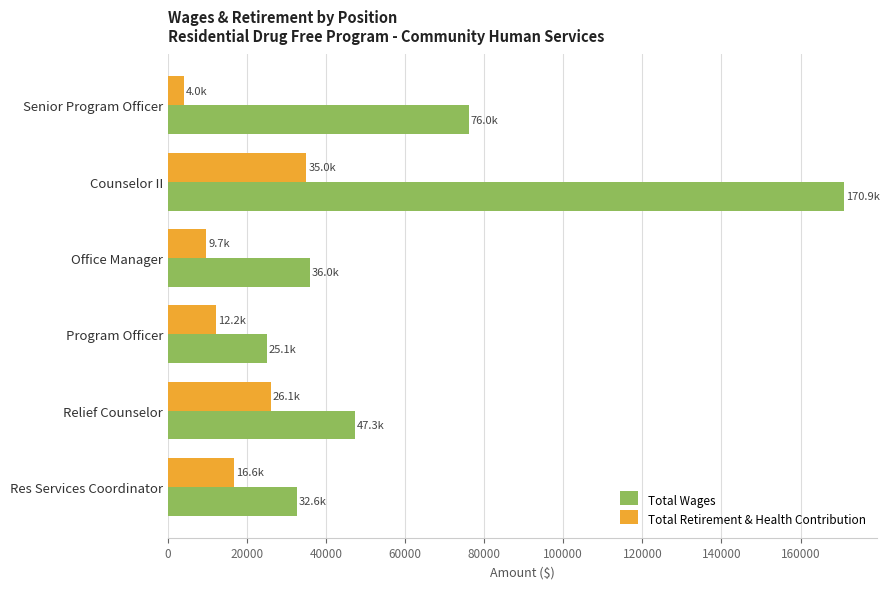

What is the spread (max minus min) of values at Office Manager?

26269